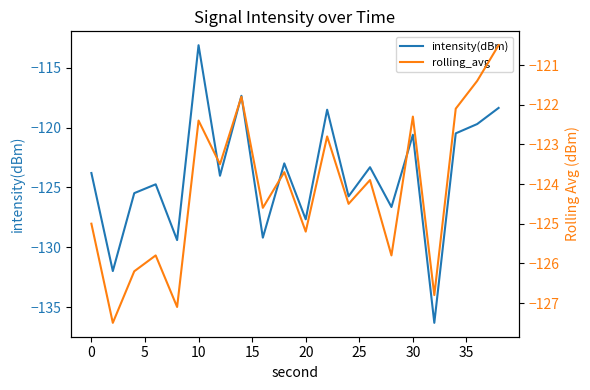

True or false: intensity(dBm) has more than 1 interior local peaks.

True